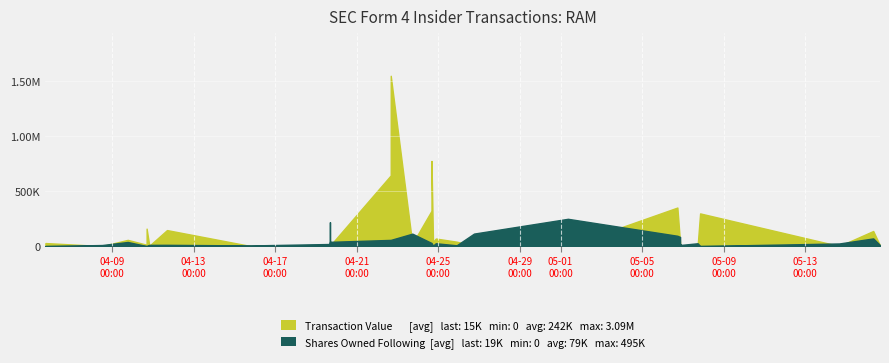

How many times do Shares Owned Following and Transaction Value cross each other?

15